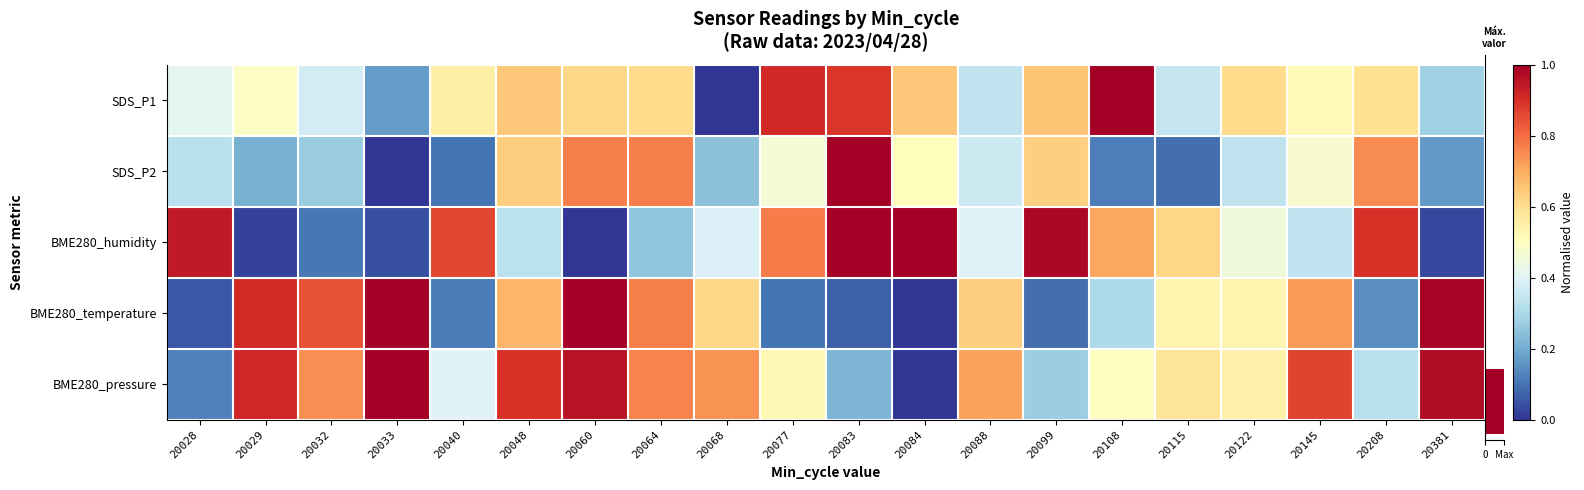

What is the total value across all series at 20084?

2.2